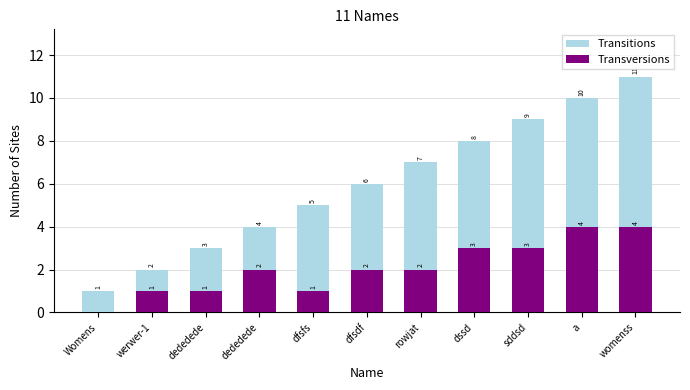

How many series are shown in this chart?

2